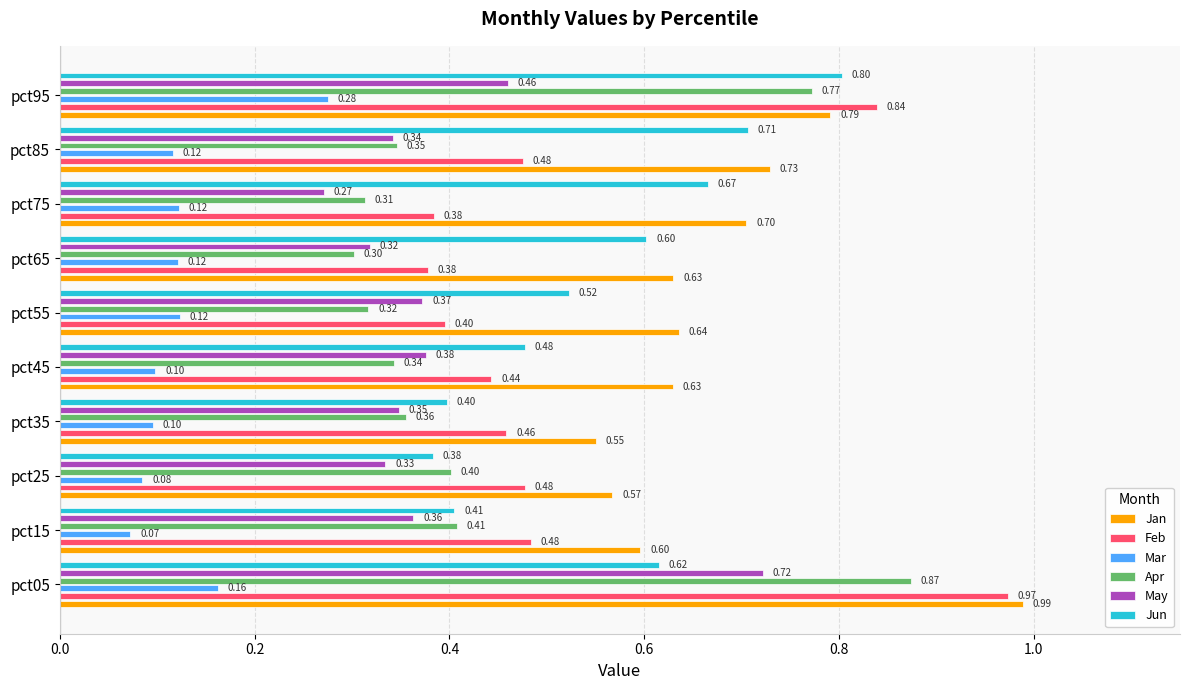

Are the bars grouped side by side (vs. stacked)?

Yes